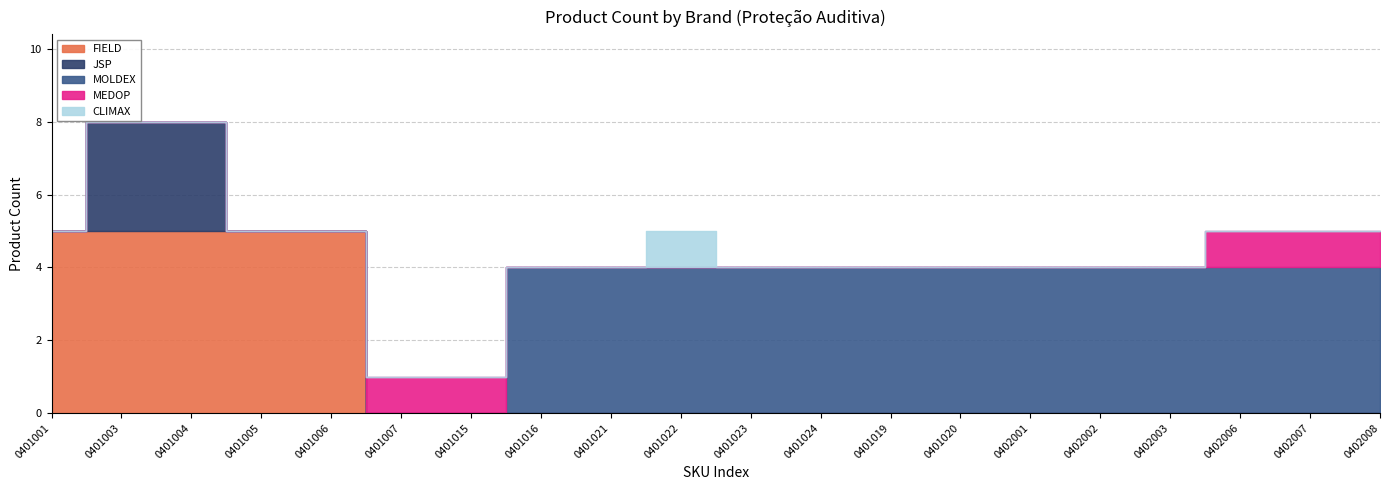

What is the highest value of the MOLDEX series?

4